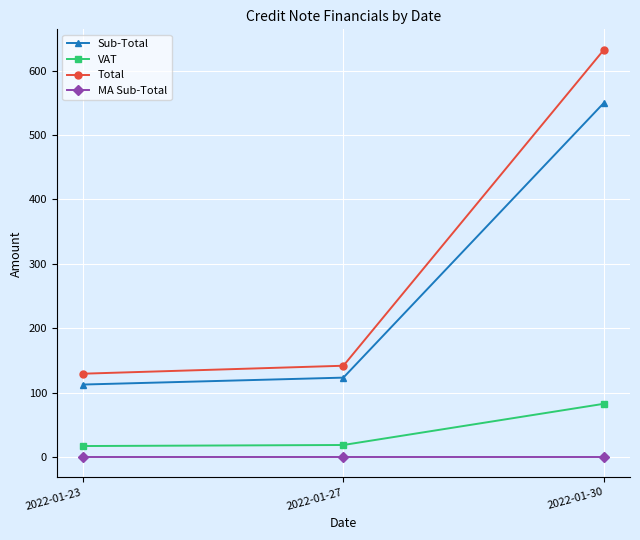

What are all the series names shown in the legend?

Sub-Total, VAT, Total, MA Sub-Total